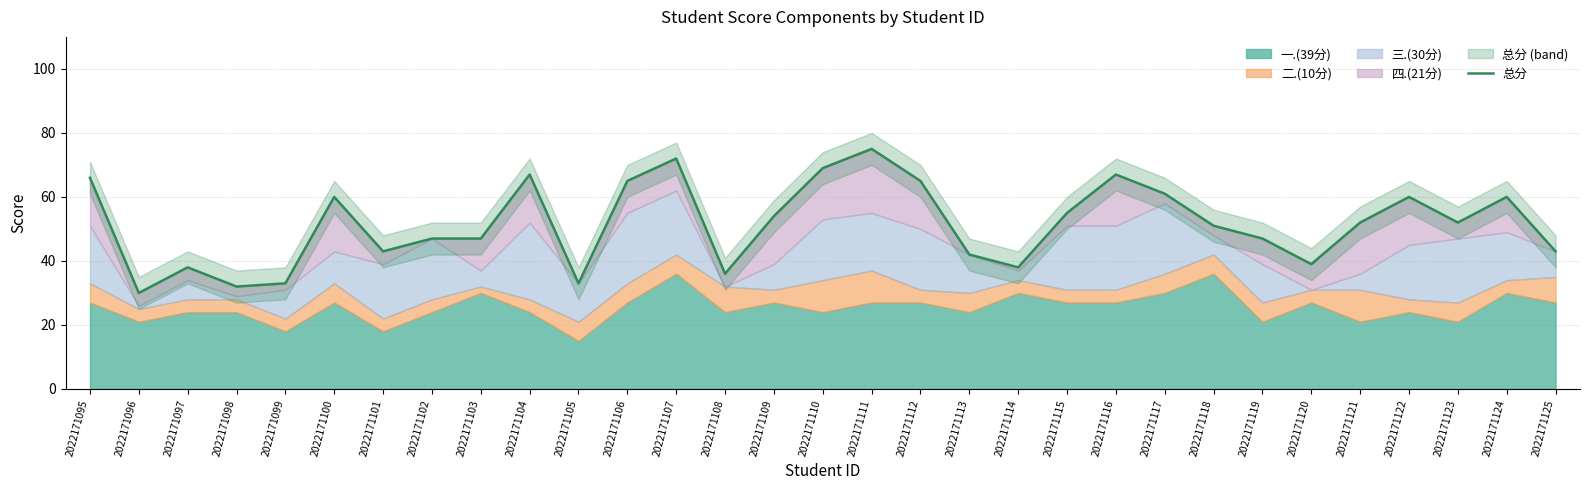

Which has a higher value, 2022171115 or 2022171124?

2022171124